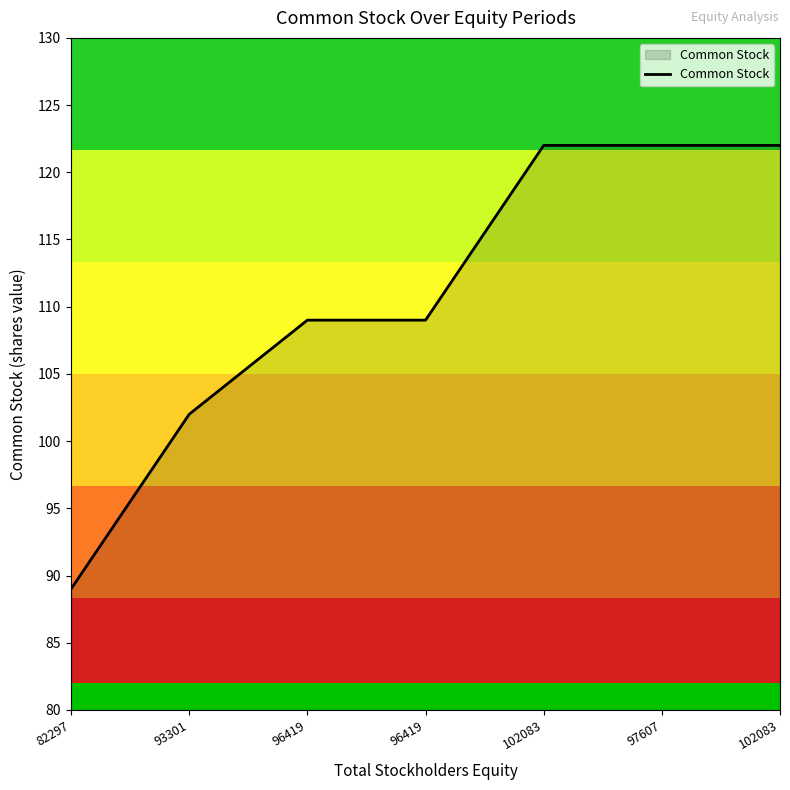

At which label is the value closest to 105?

93301